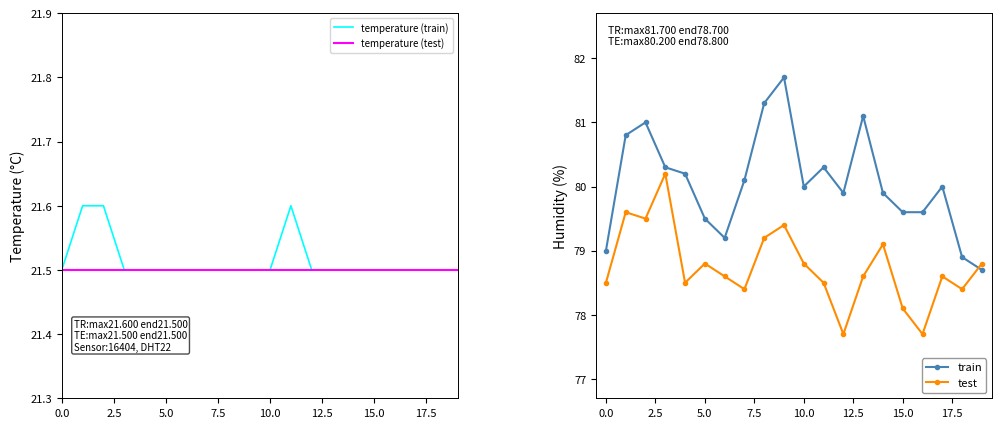

True or false: temperature (train) and test cross at least once.

False